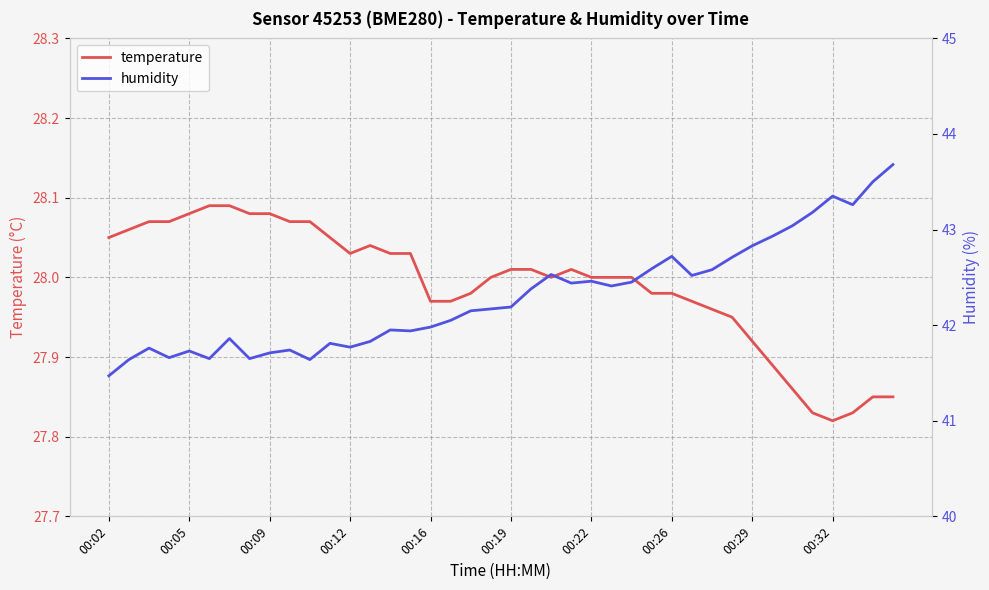

Reading right to left, what are all the values shown in this chart?

temperature: 27.9	27.9	27.8	27.8	27.8	27.9	27.9	27.9	27.9	28.0	28.0	28.0	28.0	28.0	28.0	28.0	28.0	28.0	28.0	28.0	28.0	28.0	28.0	28.0	28.0	28.0	28.0	28.0	28.1	28.1	28.1	28.1	28.1	28.1	28.1	28.1	28.1	28.1	28.1	28.1
humidity: 43.7	43.5	43.3	43.4	43.2	43.0	42.9	42.8	42.7	42.6	42.5	42.7	42.6	42.5	42.4	42.5	42.4	42.5	42.4	42.2	42.2	42.1	42.0	42.0	41.9	42.0	41.8	41.8	41.8	41.6	41.7	41.7	41.6	41.9	41.6	41.7	41.7	41.8	41.6	41.5